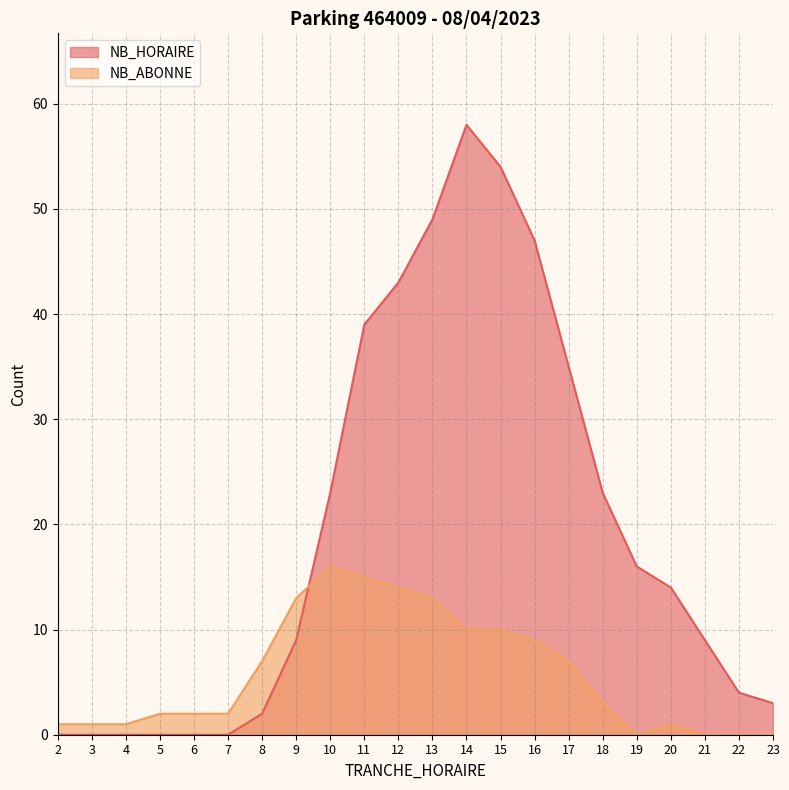

Which series has the largest range (max minus min)?

NB_HORAIRE